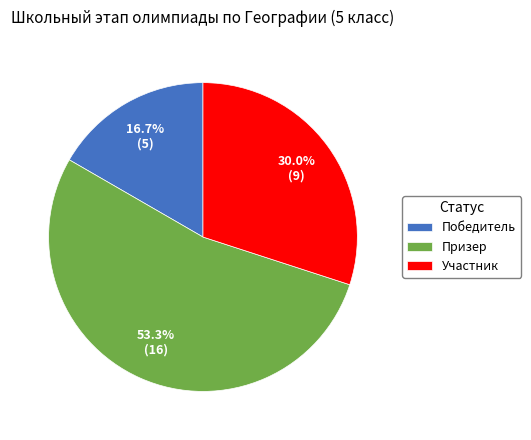

Count the number of slices in the pie.

3